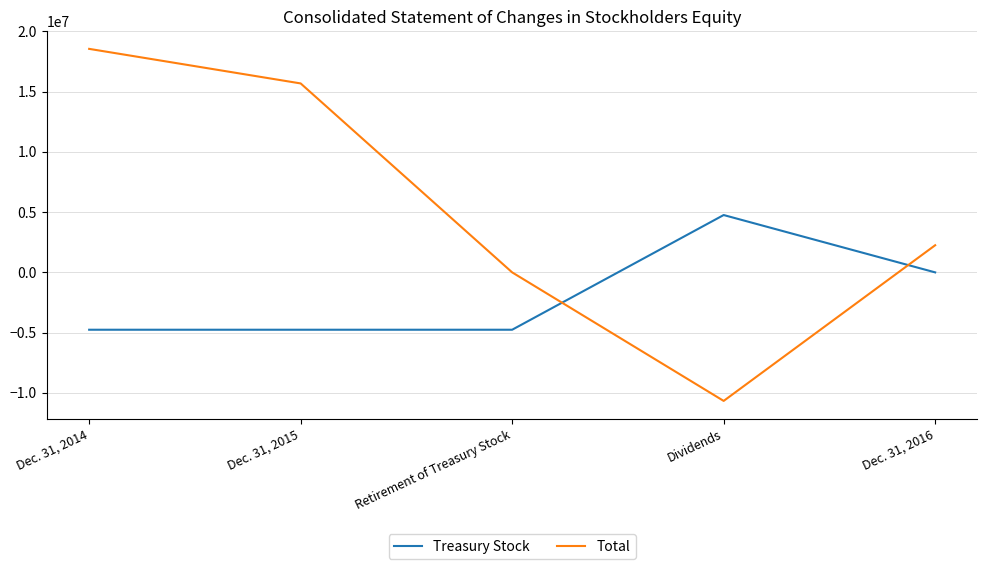

Is the value of Total at Dec. 31, 2016 greater than the value of Treasury Stock at Dec. 31, 2015?

Yes